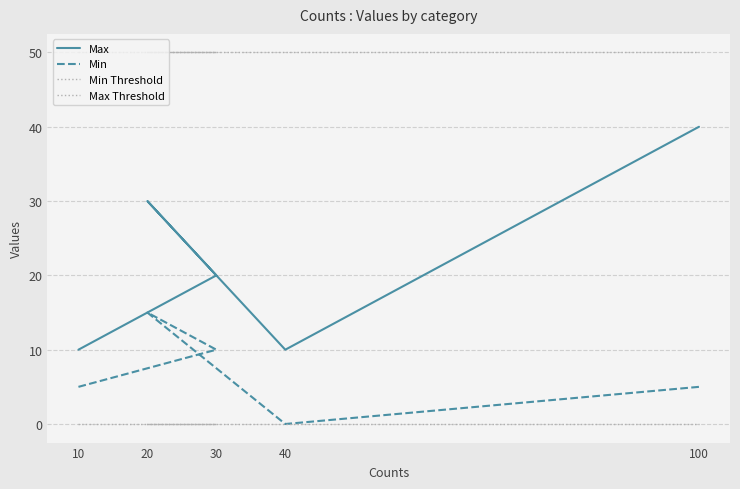

How many categories are shown in the chart?

5